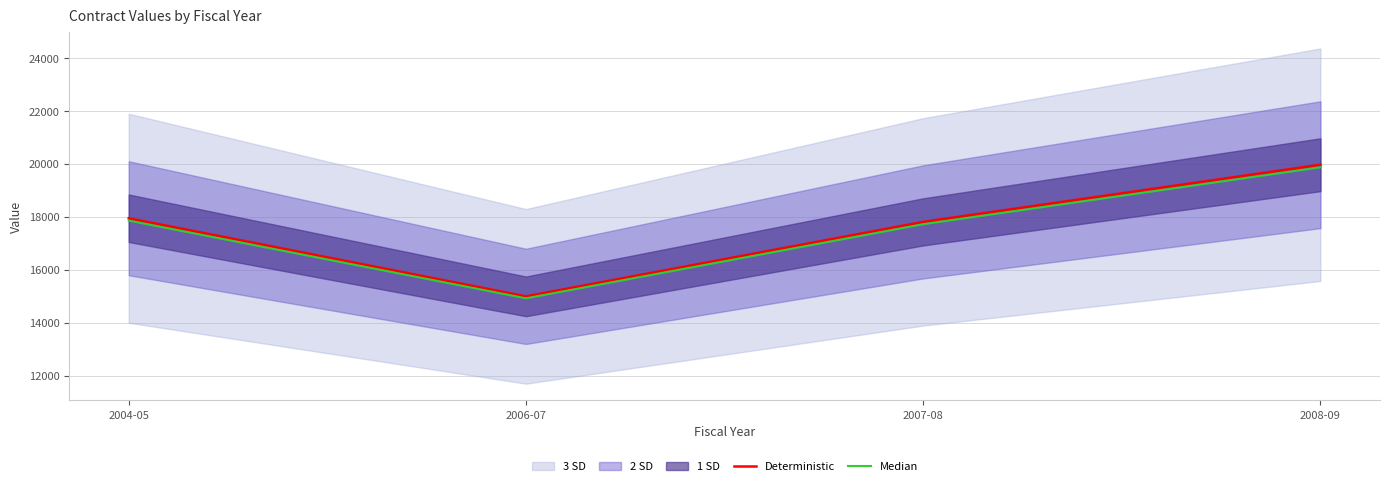

The value of Median at 2004-05 is 17862.9. True or false?

True